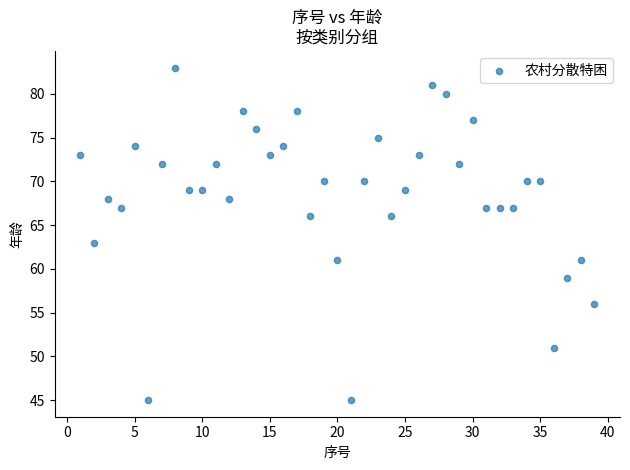

What Y value in the scatter plot is closest to 64?

63